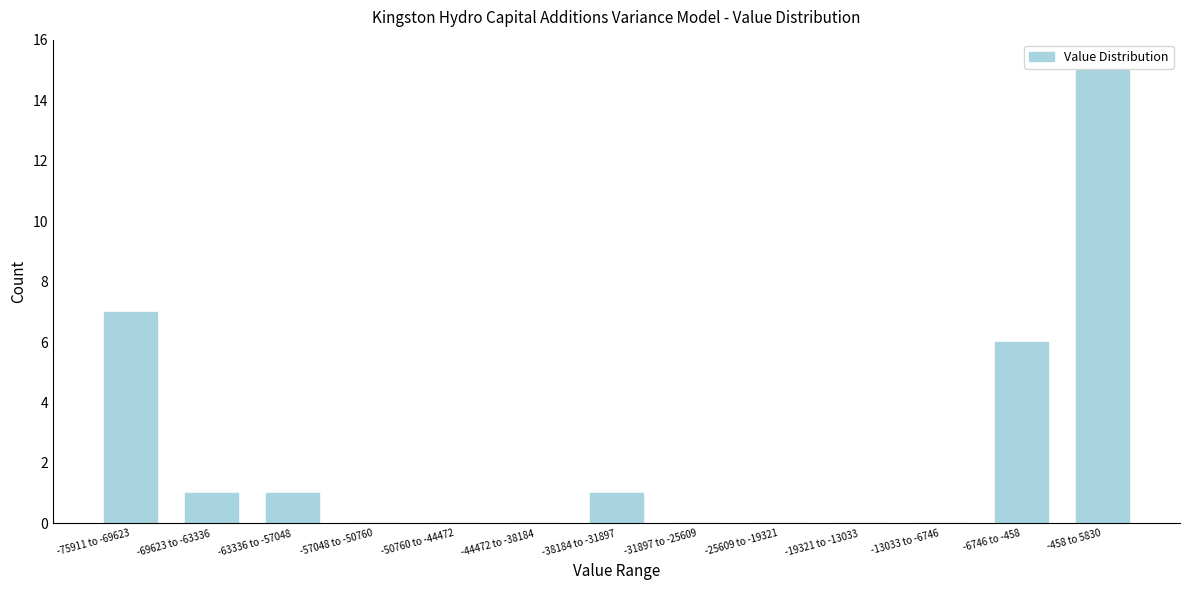

Reading right to left, what are all the values shown in this chart?

-458 to 5830=15	-6746 to -458=6	-13033 to -6746=0	-19321 to -13033=0	-25609 to -19321=0	-31897 to -25609=0	-38184 to -31897=1	-44472 to -38184=0	-50760 to -44472=0	-57048 to -50760=0	-63336 to -57048=1	-69623 to -63336=1	-75911 to -69623=7